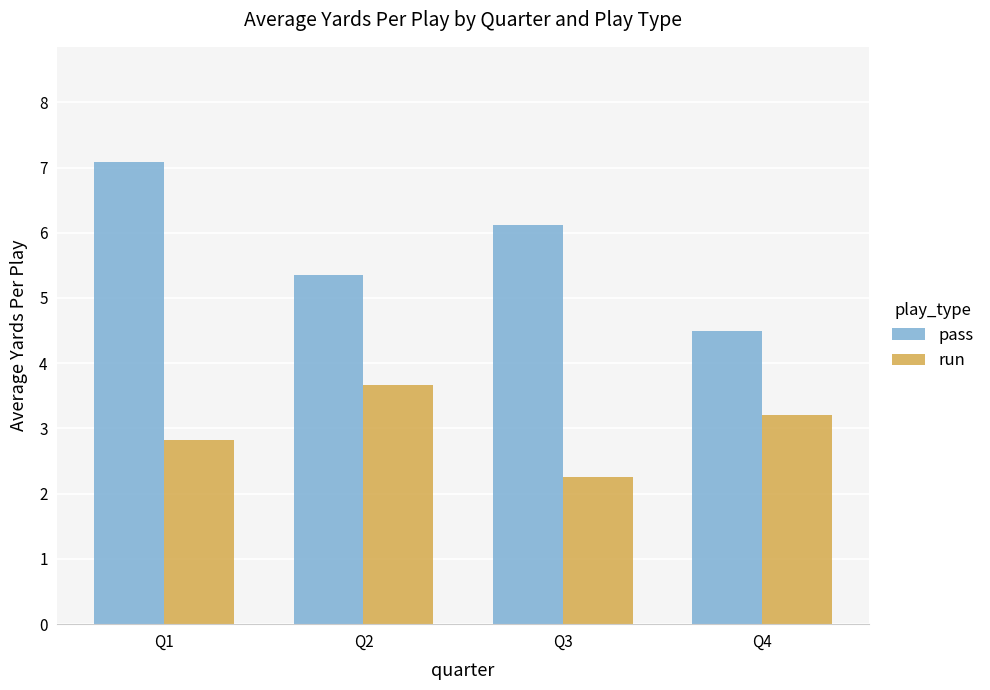

What is the approximate value of run at Q4?

3.2